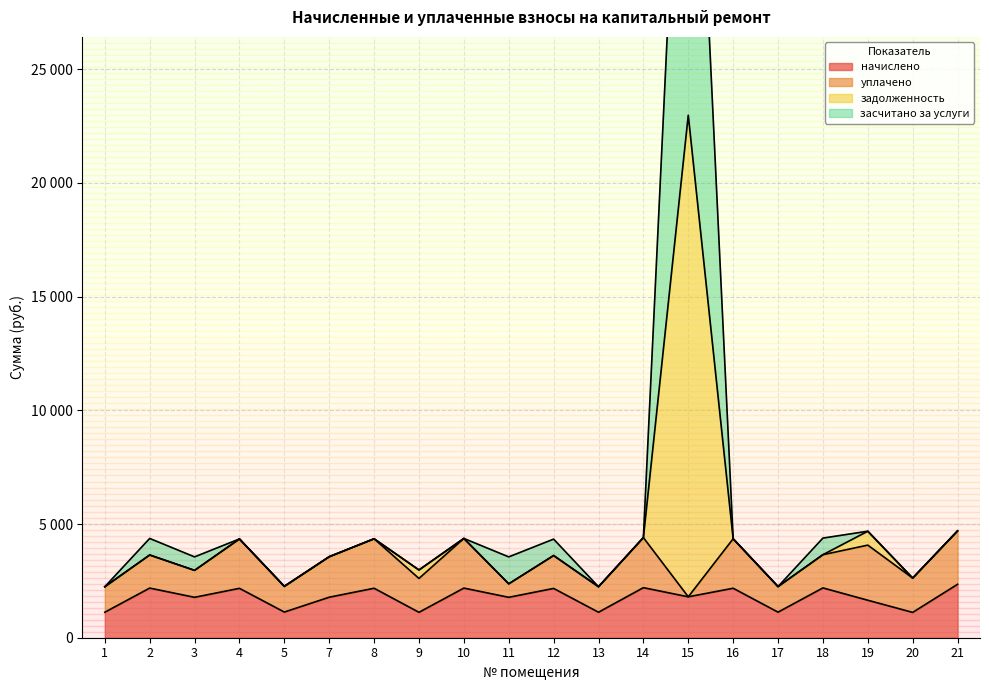

List the labels in order of начислено value, largest first.

21, 14, 18, 2, 10, 8, 16, 4, 12, 15, 7, 3, 11, 19, 5, 17, 1, 13, 9, 20